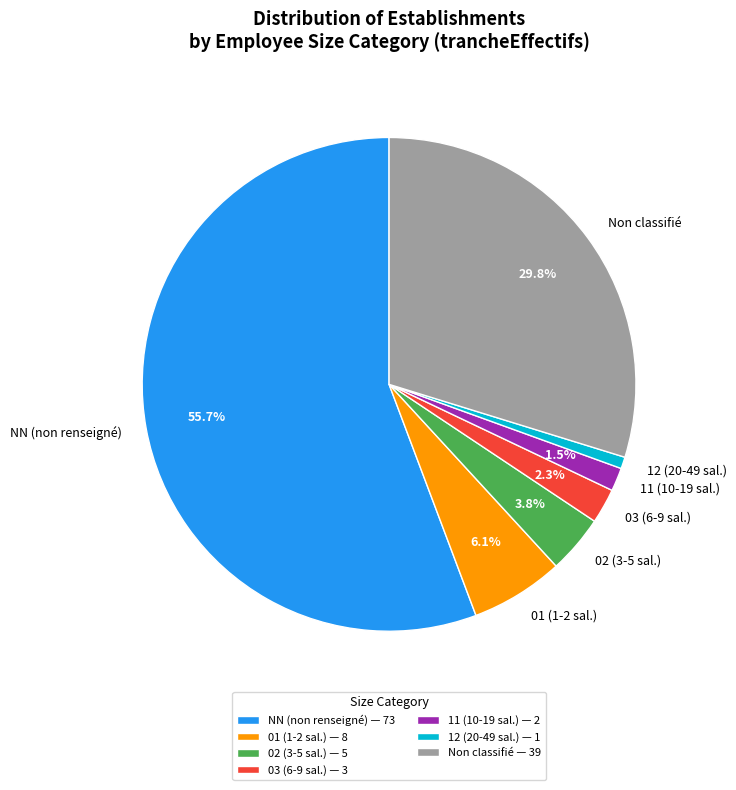

How many segments does this pie chart have?

7